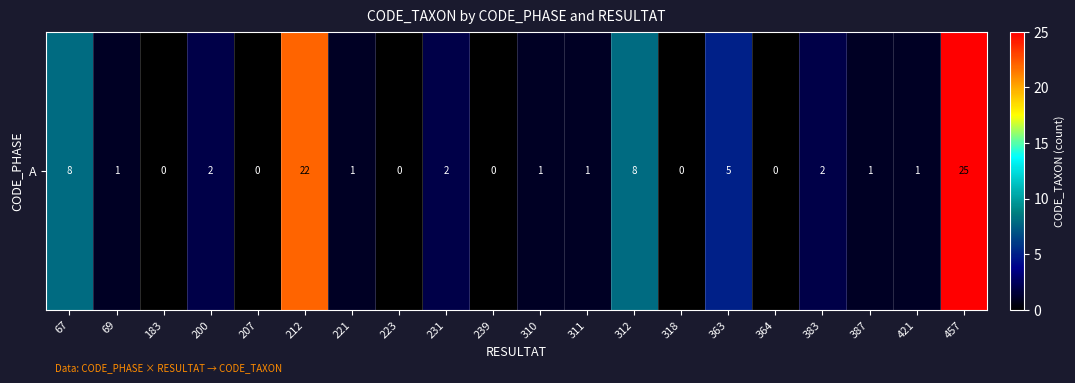

Reading left to right, extract all data points from this chart.

8	1	0	2	0	22	1	0	2	0	1	1	8	0	5	0	2	1	1	25